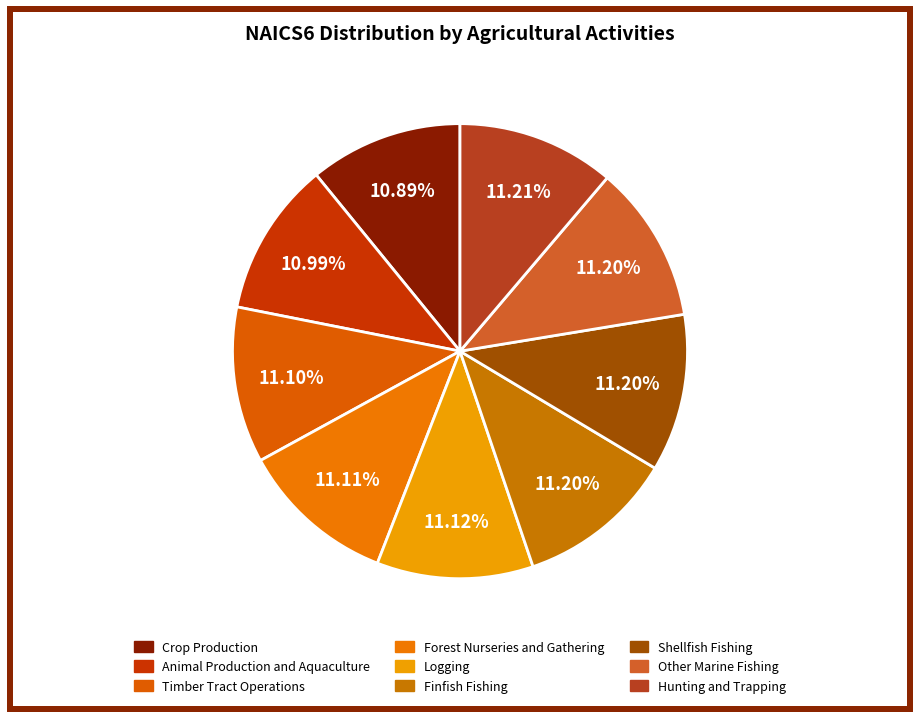

Which has a higher value, Logging or Hunting and Trapping?

Hunting and Trapping